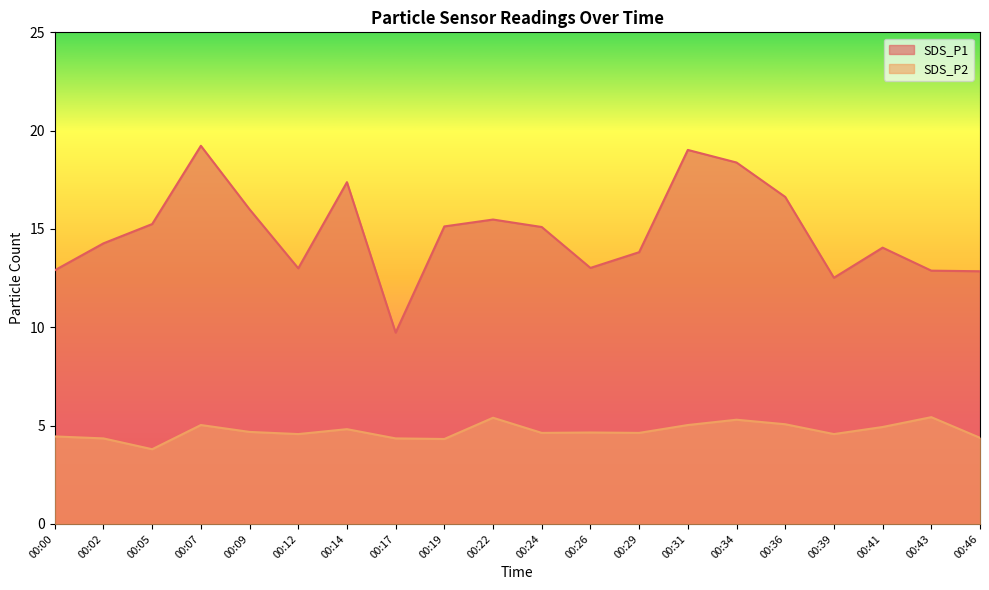

Which series has the largest range (max minus min)?

SDS_P1